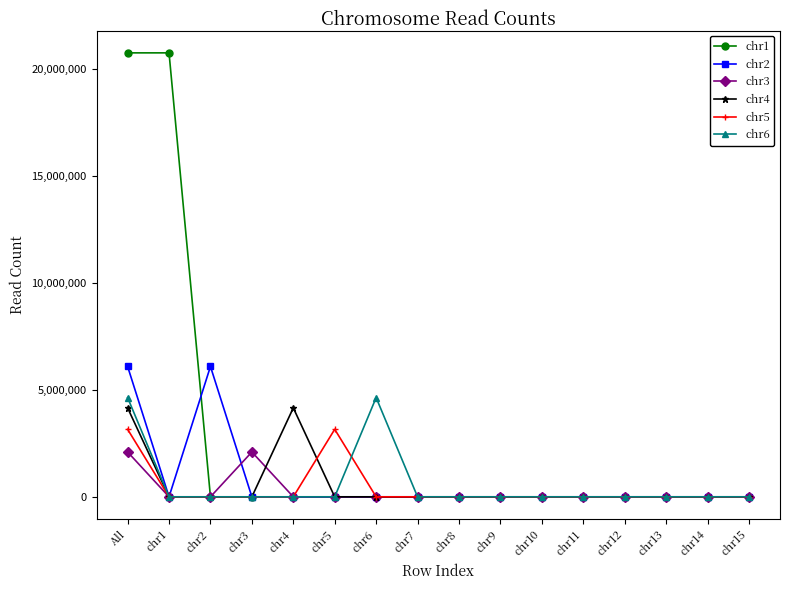

Does the chart have visible grid lines?

No